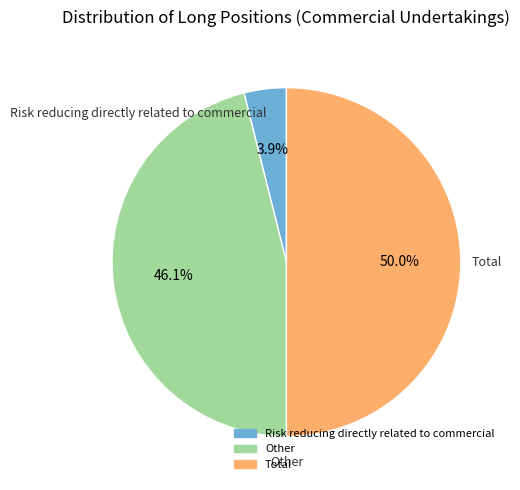

What is the ratio of the value at Other to the value at Total?

0.9